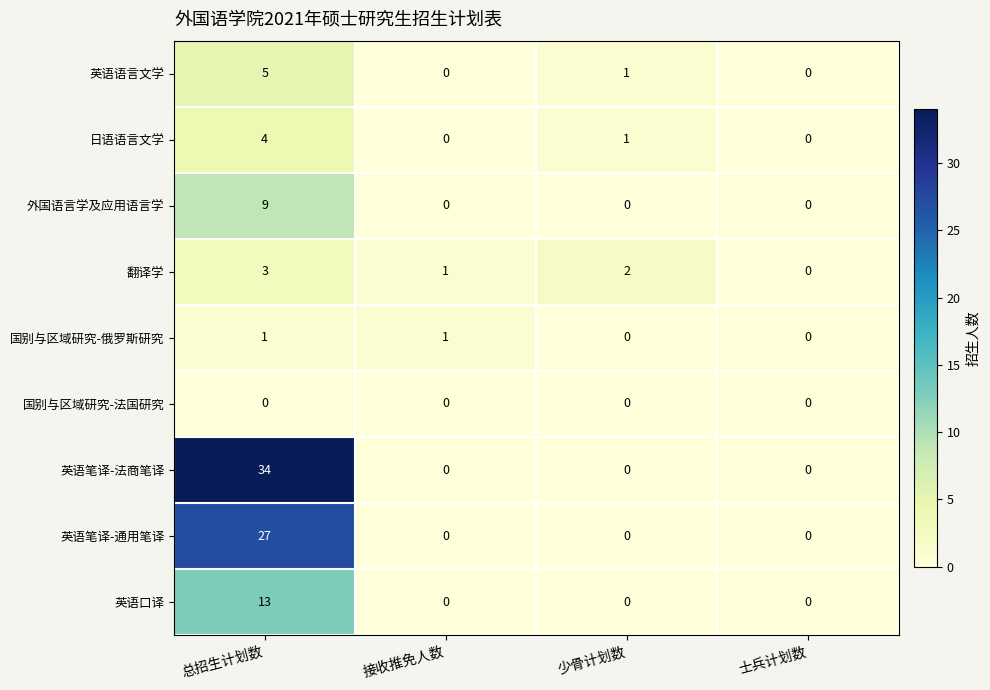

What is the total value across all series at 少骨计划数?

4